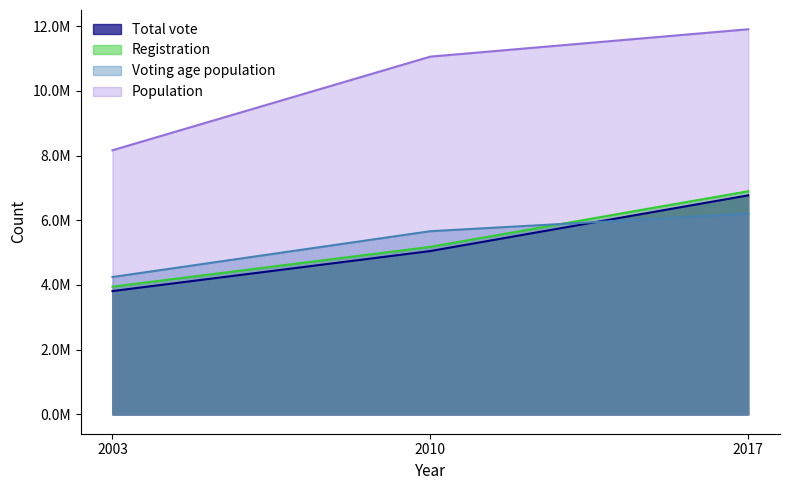

At which label does Population reach its peak?

2017